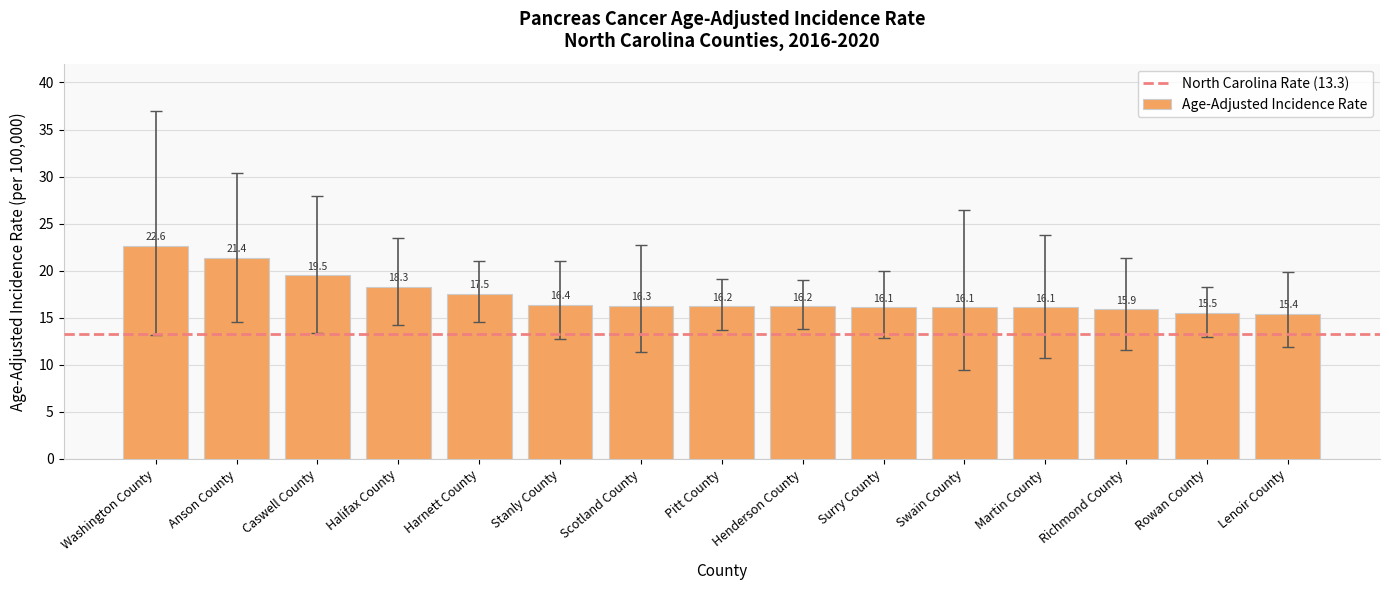

Approximately how many times larger is the value at Scotland County compared to Anson County?

0.8